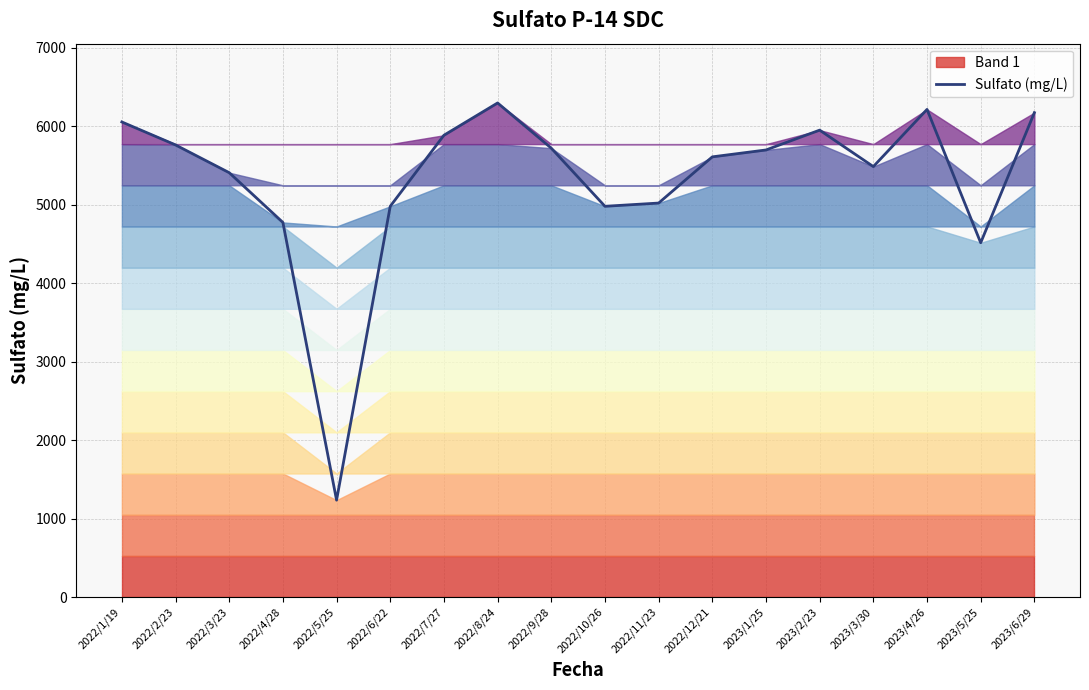

What is the sum of all values?

95773.4